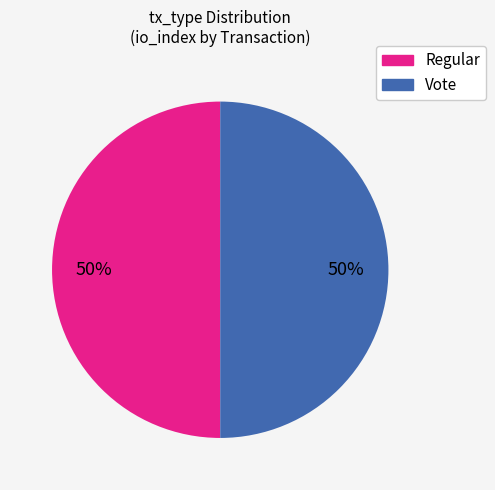

Combined, do Regular and Vote account for over 50%?

Yes